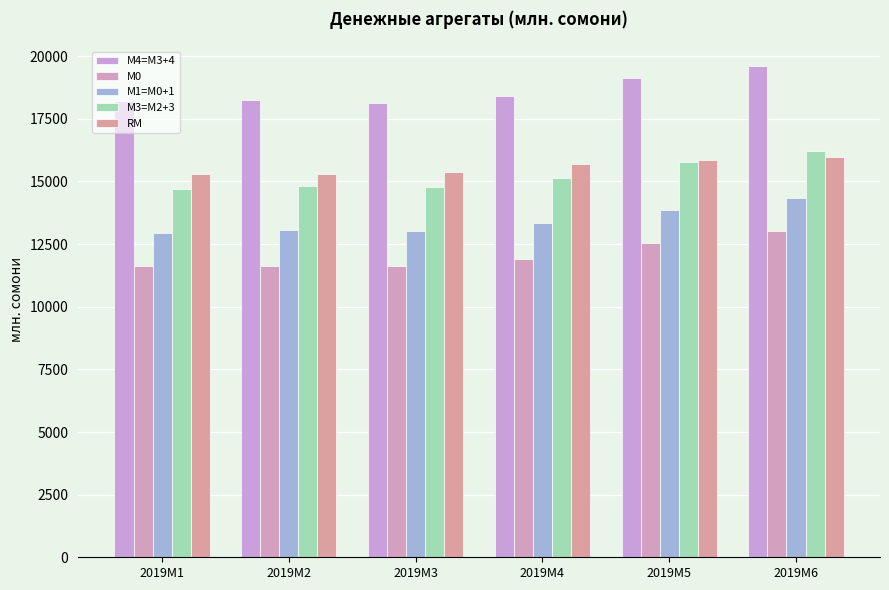

How many bars are there in total?

30